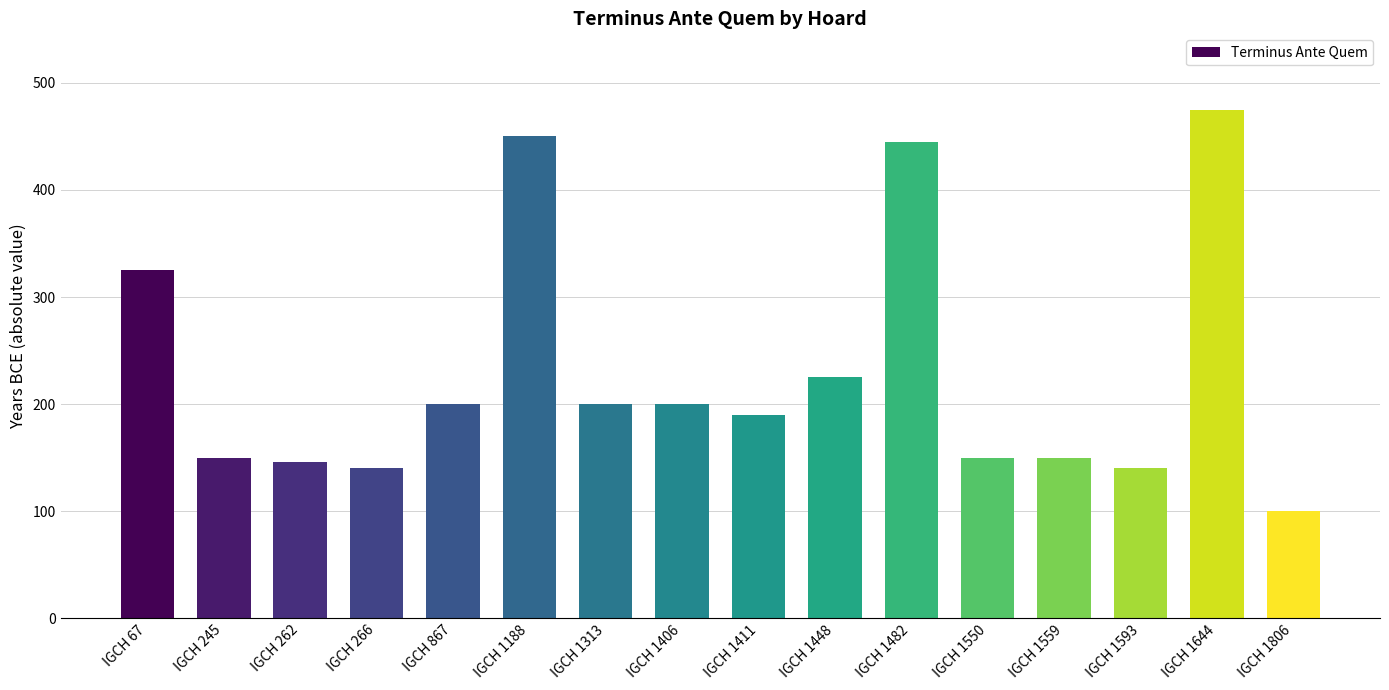

Is it true that the value at IGCH 266 is 230?

False